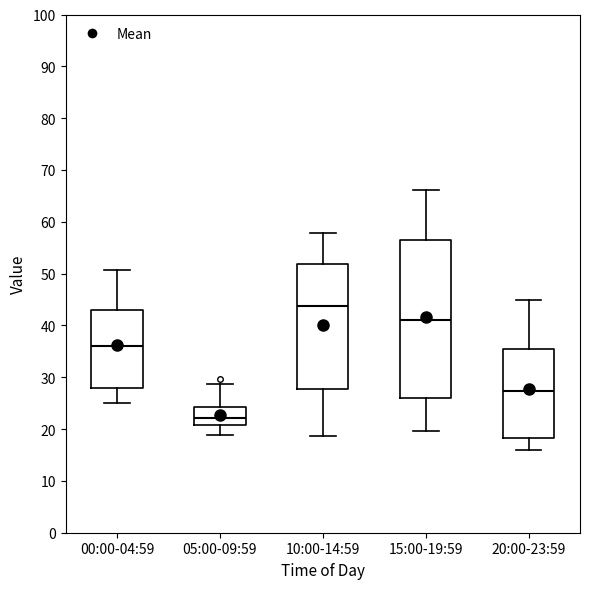

Which box is the tallest, from its lower edge to its upper edge?

15:00-19:59